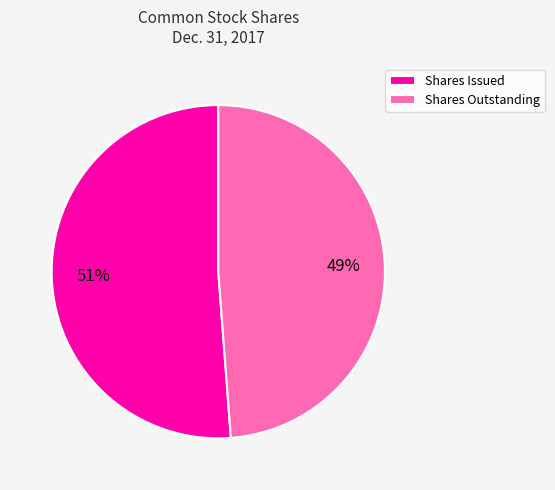

True or false: Shares Outstanding accounts for 39% of the total.

False